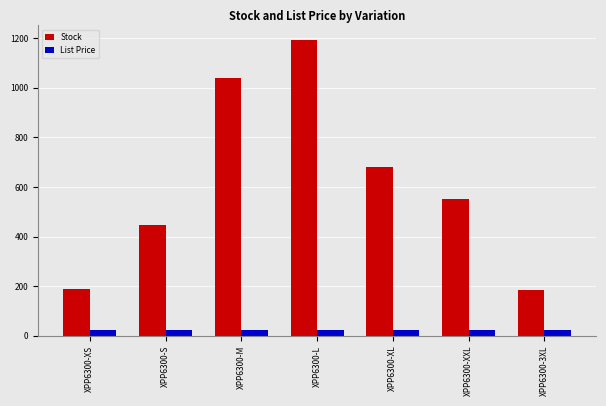

Which category has the highest value across all series?

XPP6300-L